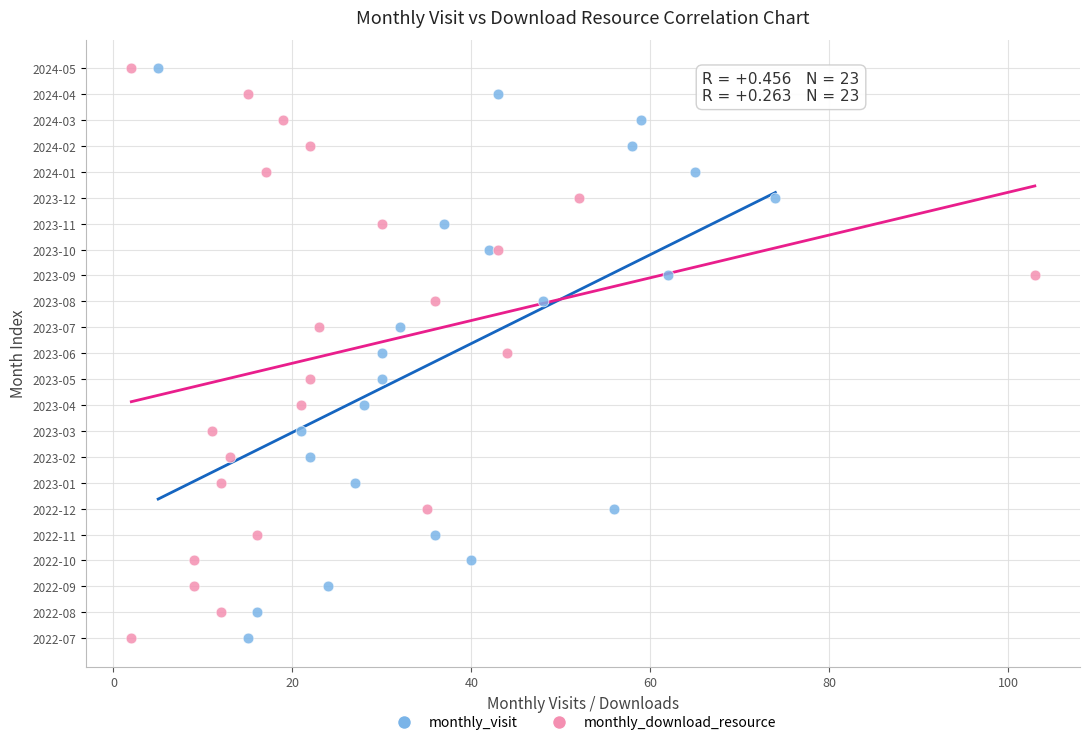

What are all the series names shown in the legend?

monthly_visit, monthly_download_resource